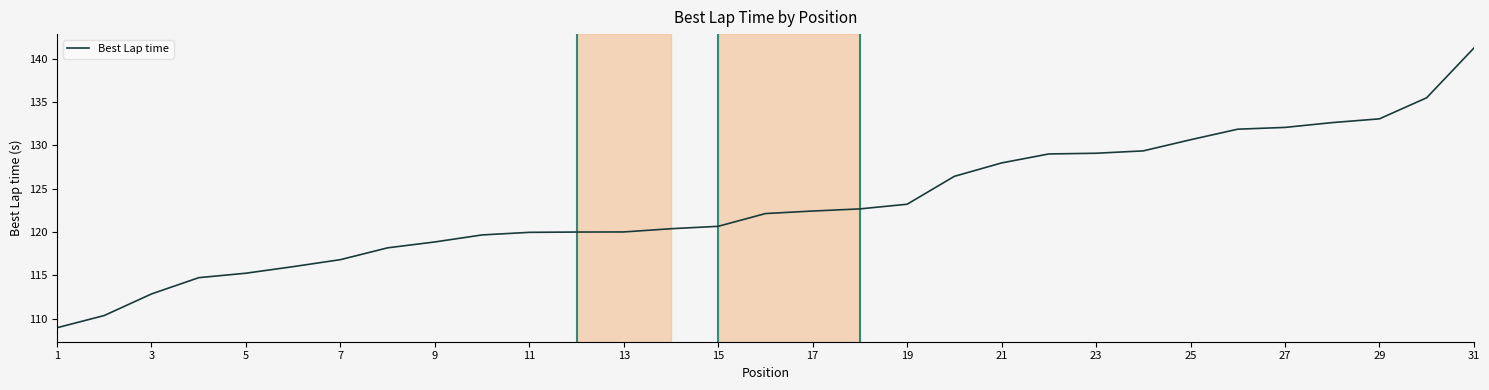

What is the maximum value shown in the chart?

141.2